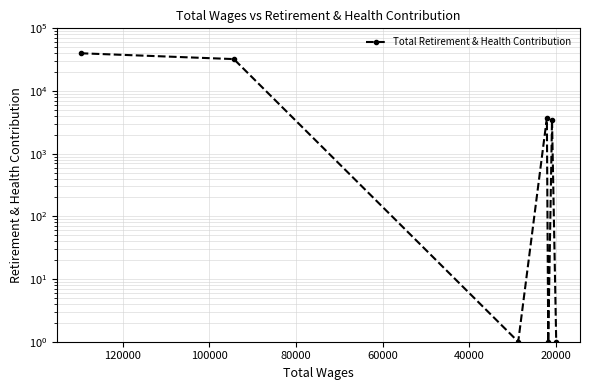

The chart shows a value of 1313 at 60000. True or false?

False